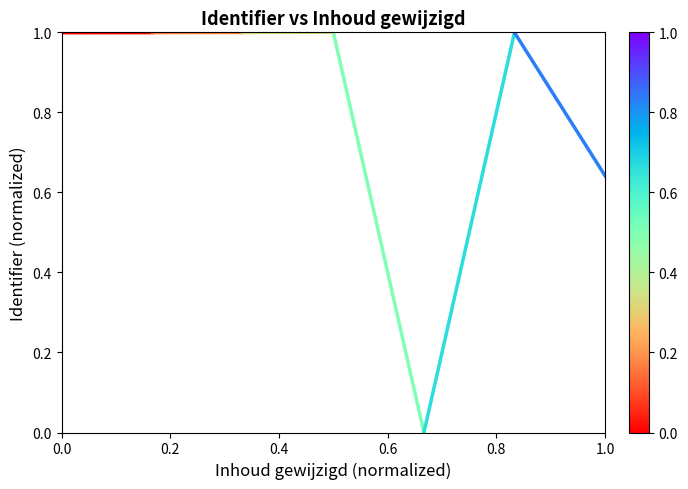

What is the sum of the values at 0.2 and 0.0?

2.0